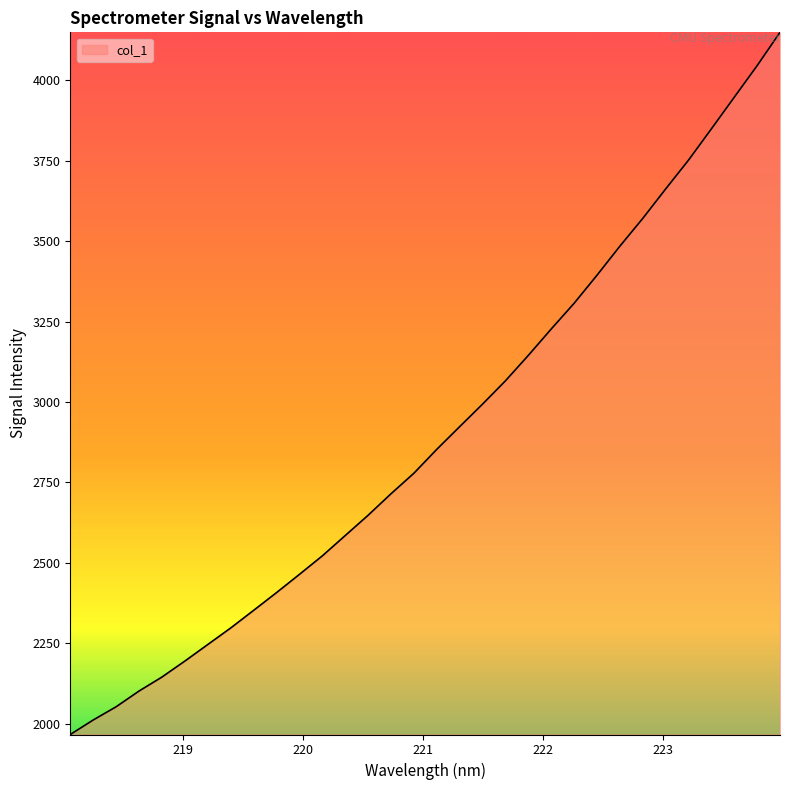

What is the greatest value displayed?

4148.3